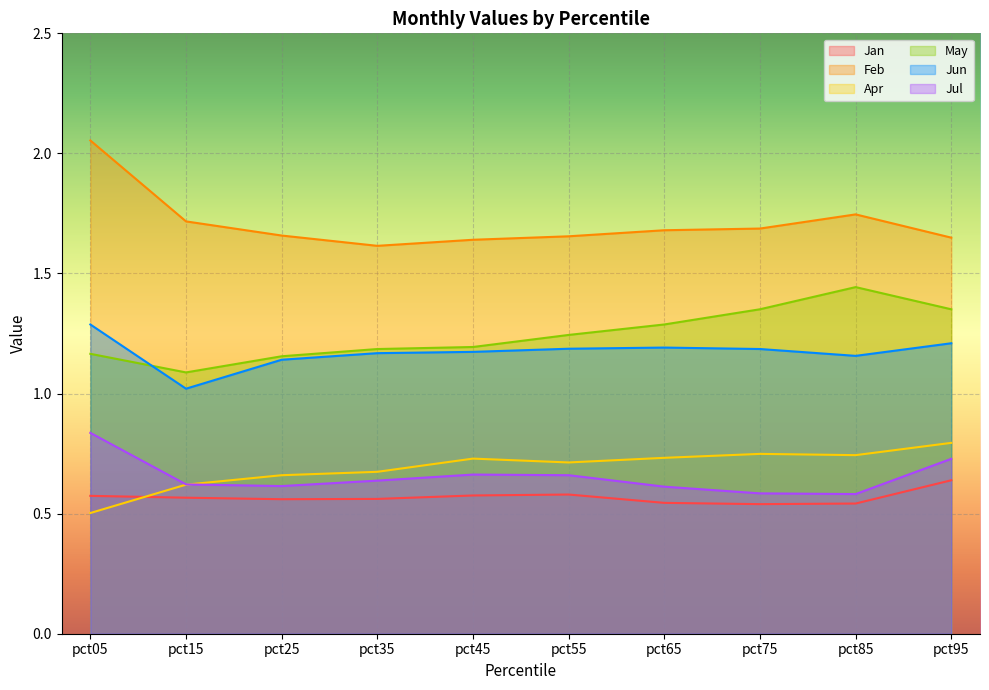

True or false: Feb and Jan cross at least once.

False